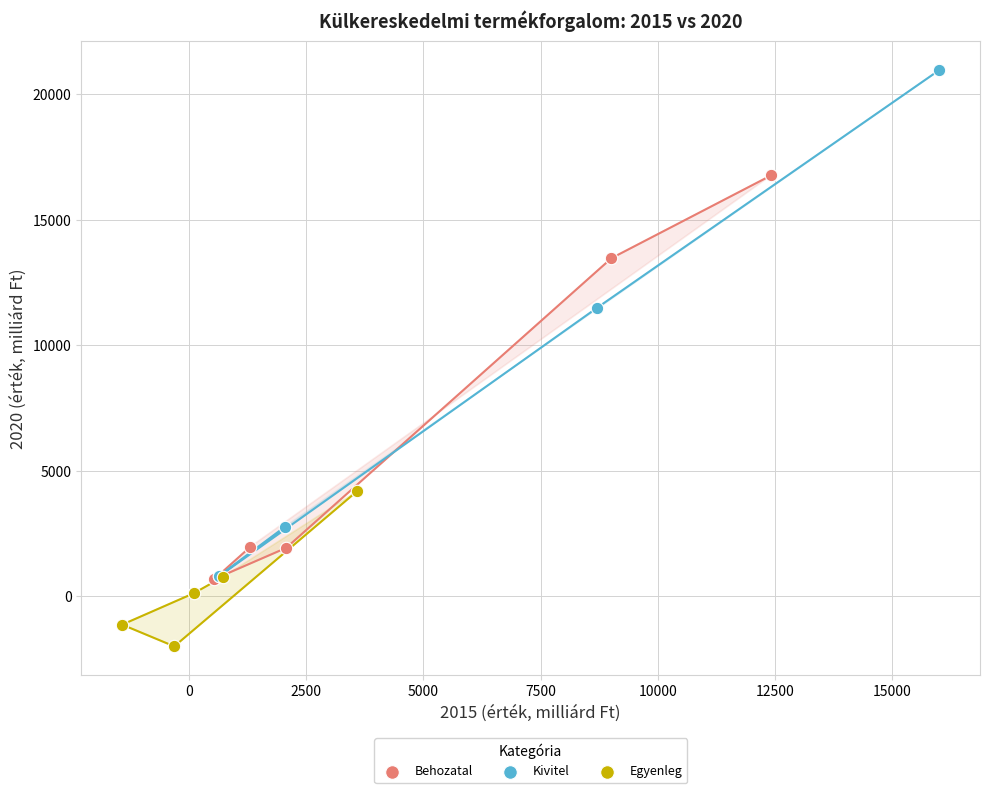

Which series reaches the maximum Y coordinate?

Kivitel